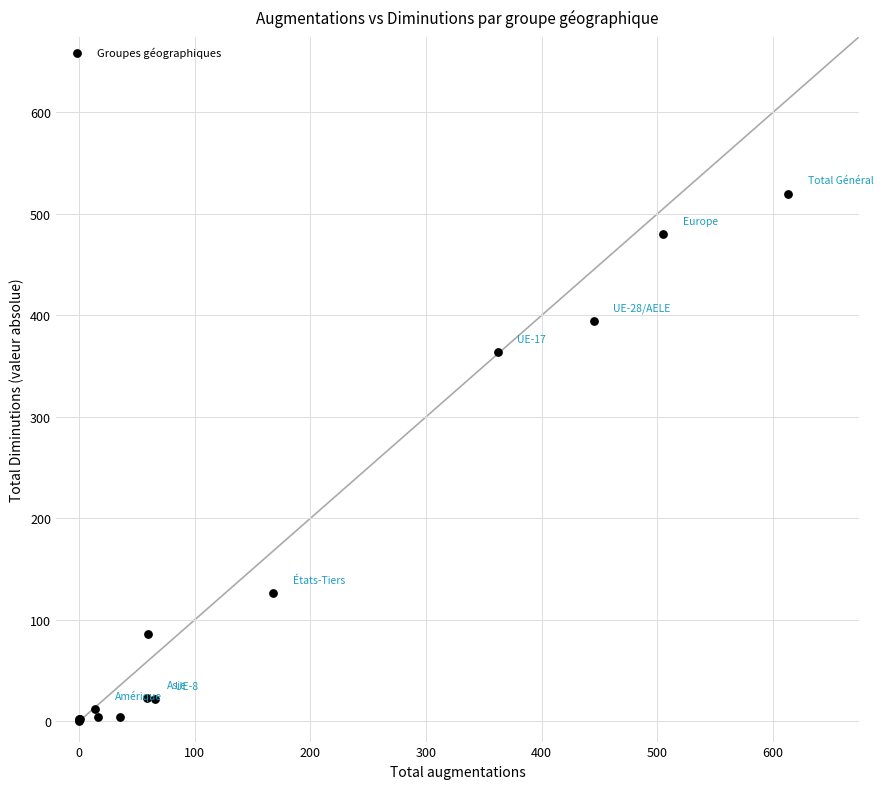

What Y value in the scatter plot is closest to 260?

364